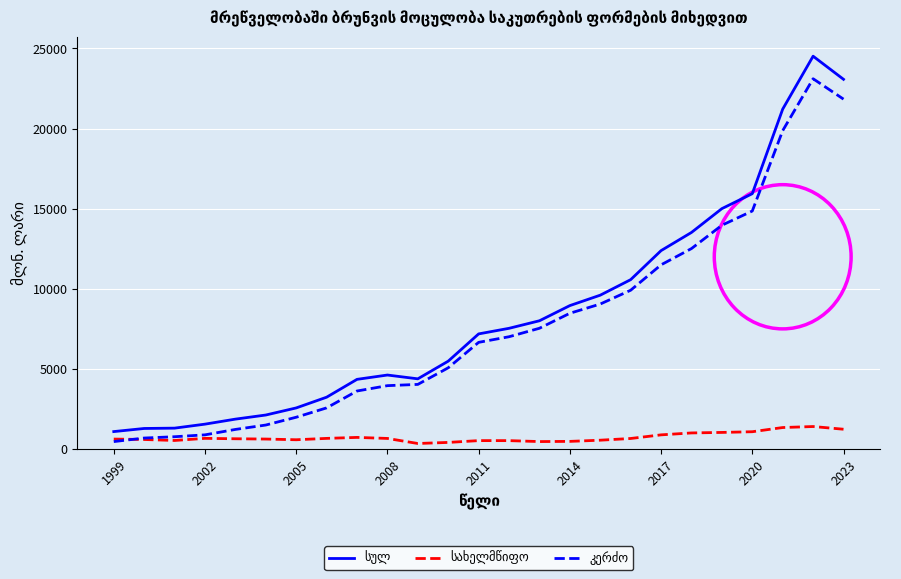

What is the maximum value shown in the chart?

24517.0